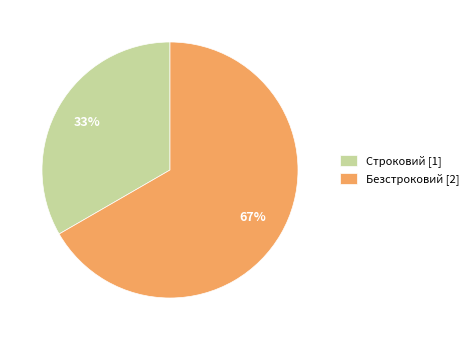

What percentage is the Строковий slice, to the nearest percent?

33%